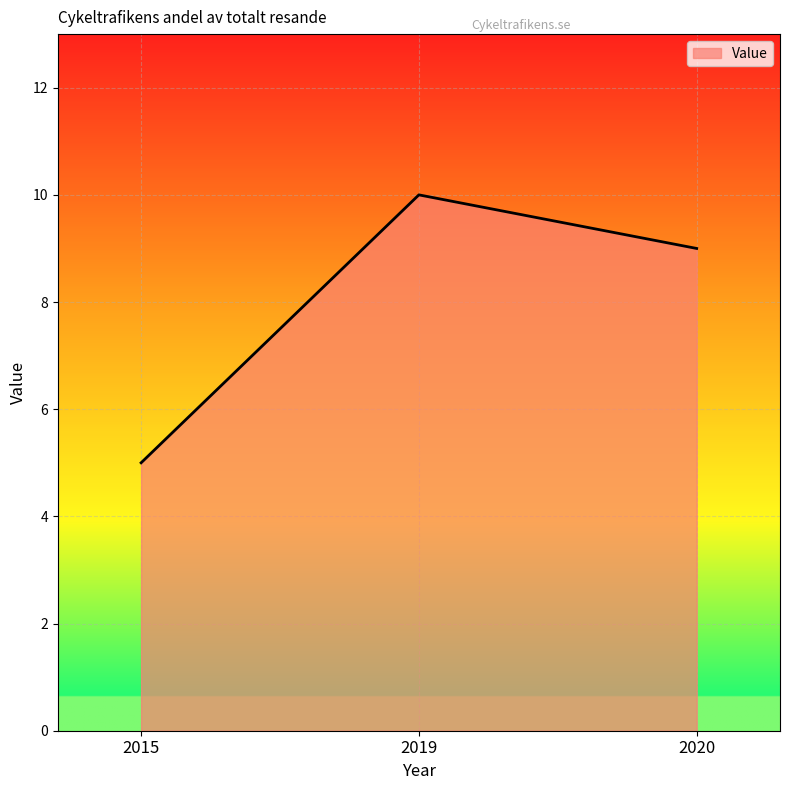

How many distinct data groups are displayed?

1